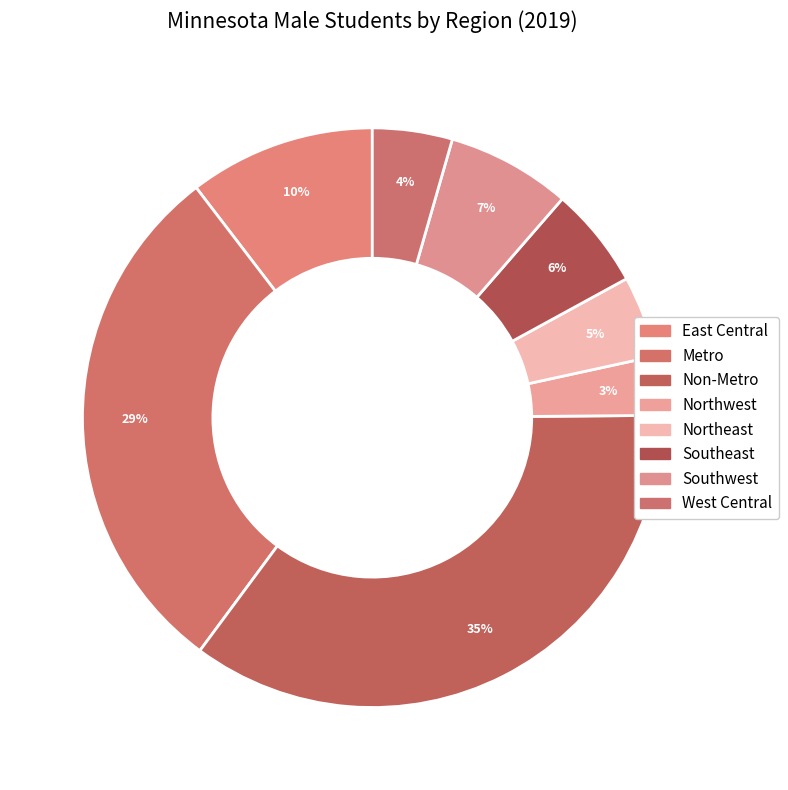

Is there any slice that represents more than half of the pie?

No